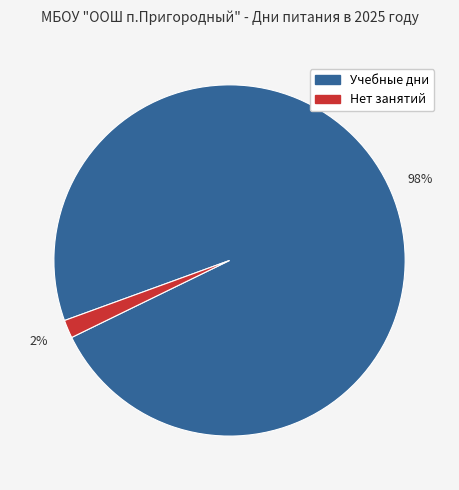

Is there any slice that represents more than half of the pie?

Yes